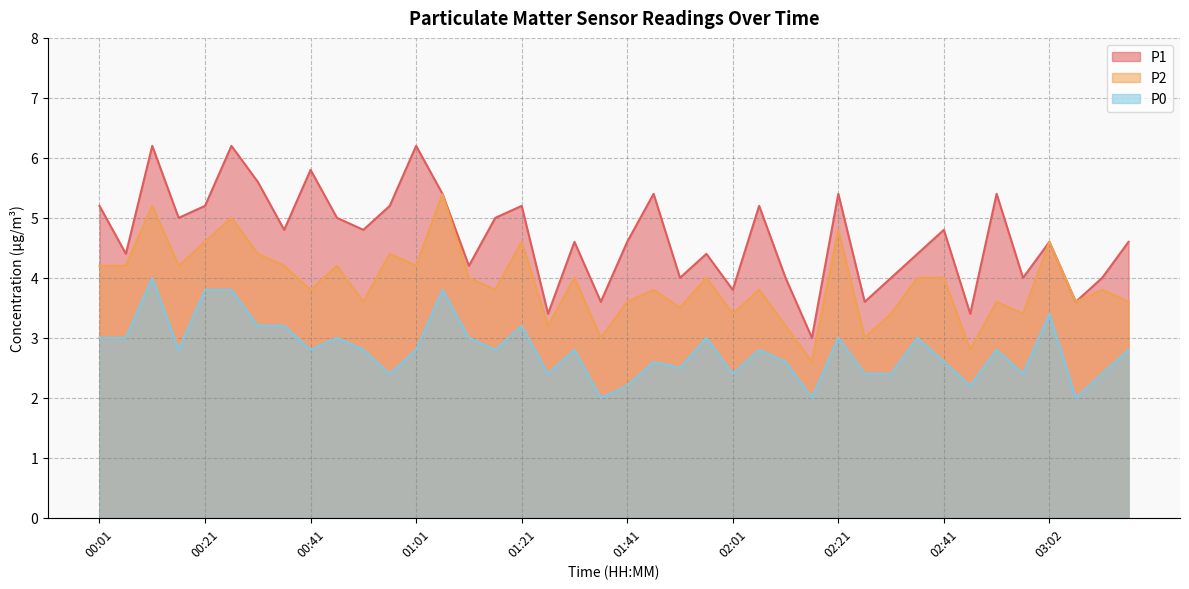

Read the P2 value at 02:46.

2.8